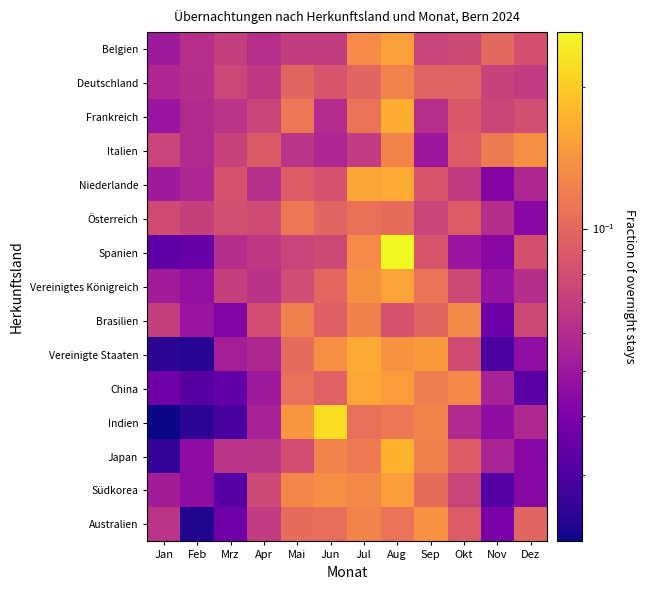

Between Jun and Okt, which is larger?

Okt